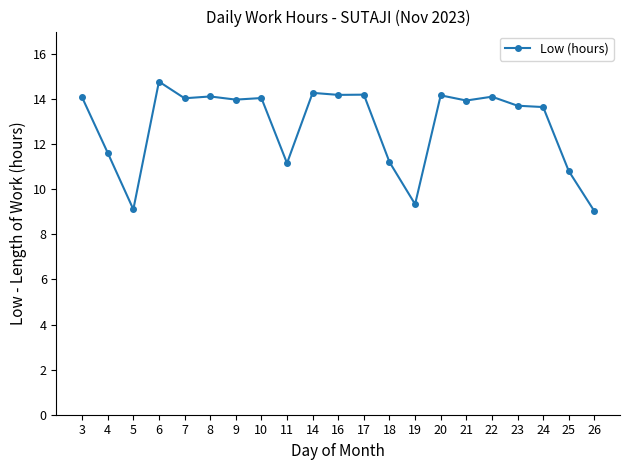

At which label does the data first exceed 13?

3